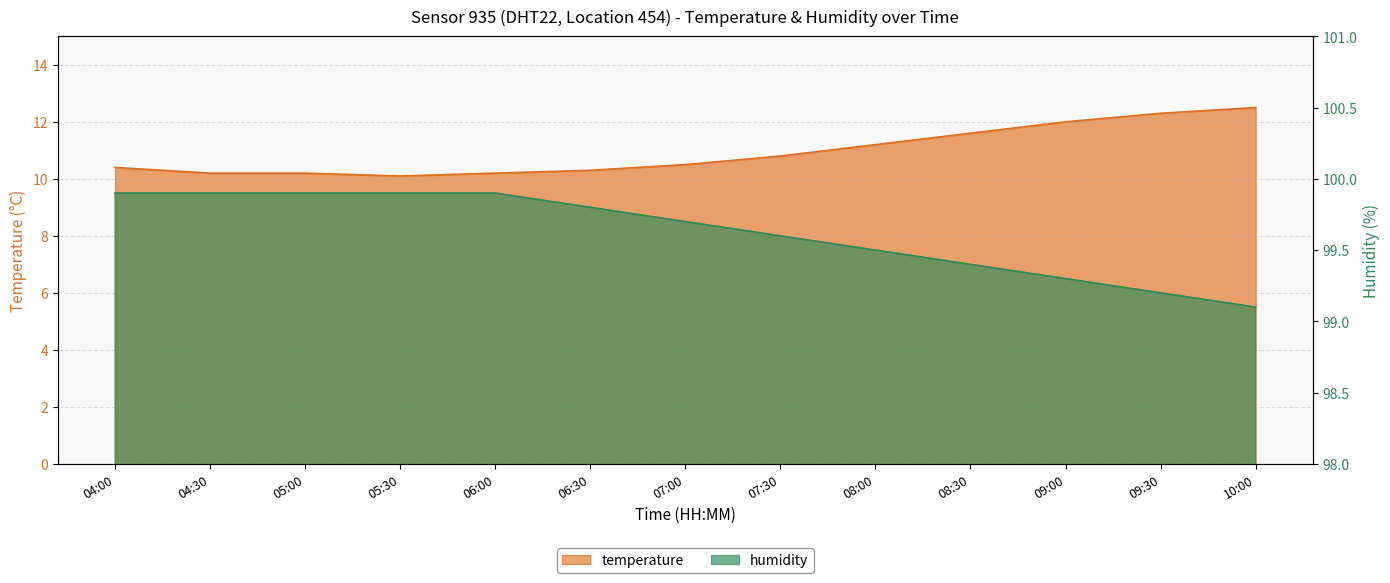

Reading left to right, list all the values displayed in this chart.

temperature: 04:00=10.4	04:30=10.2	05:00=10.2	05:30=10.1	06:00=10.2	06:30=10.3	07:00=10.5	07:30=10.8	08:00=11.2	08:30=11.6	09:00=12.0	09:30=12.3	10:00=12.5
humidity: 04:00=99.9	04:30=99.9	05:00=99.9	05:30=99.9	06:00=99.9	06:30=99.8	07:00=99.7	07:30=99.6	08:00=99.5	08:30=99.4	09:00=99.3	09:30=99.2	10:00=99.1